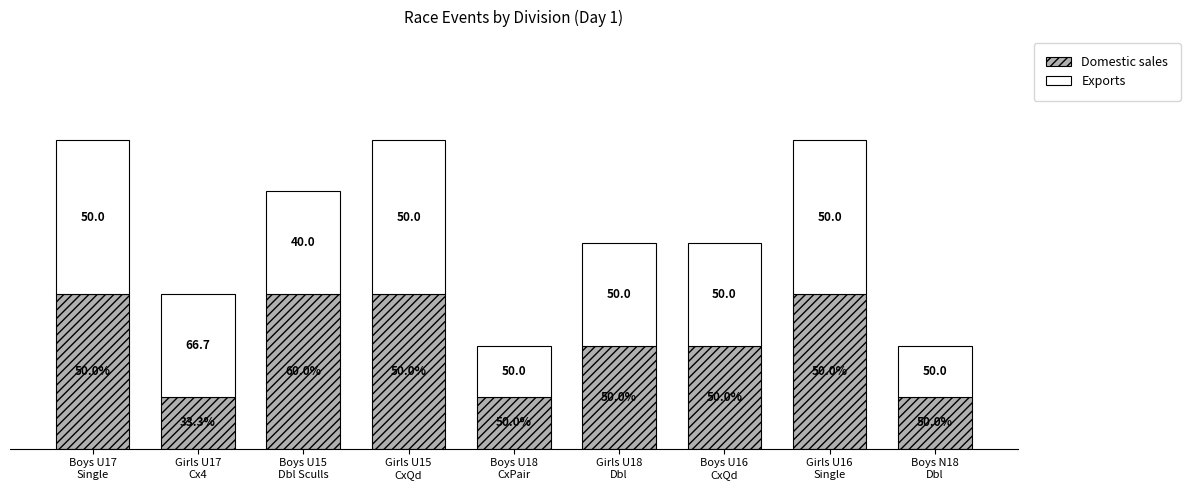

What is the label of the 8th bar from the left?

Girls U16
Single